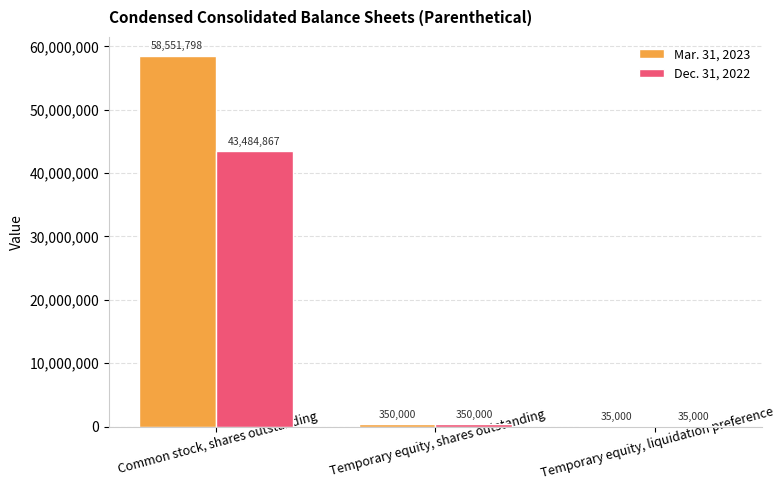

The Dec. 31, 2022 series shows 43484867 at Common stock, shares outstanding. True or false?

True